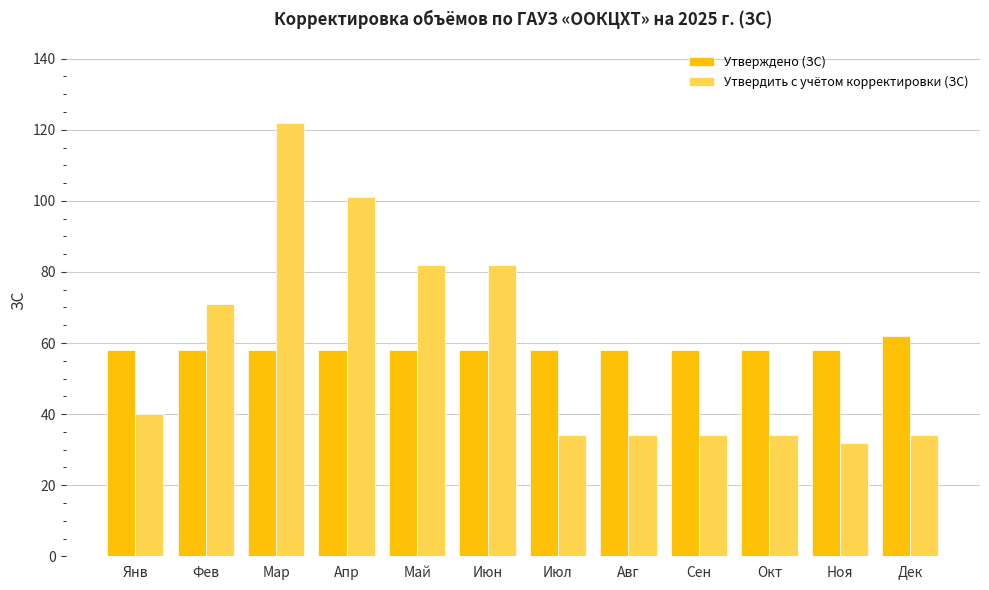

Read the Утвердить с учётом корректировки (ЗС) value at Апр, to the nearest 10.

100